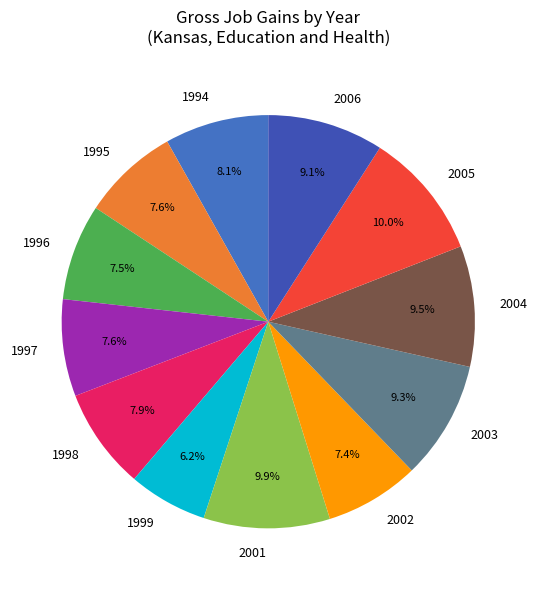

What percentage is NOT represented by 1998?

92.1%